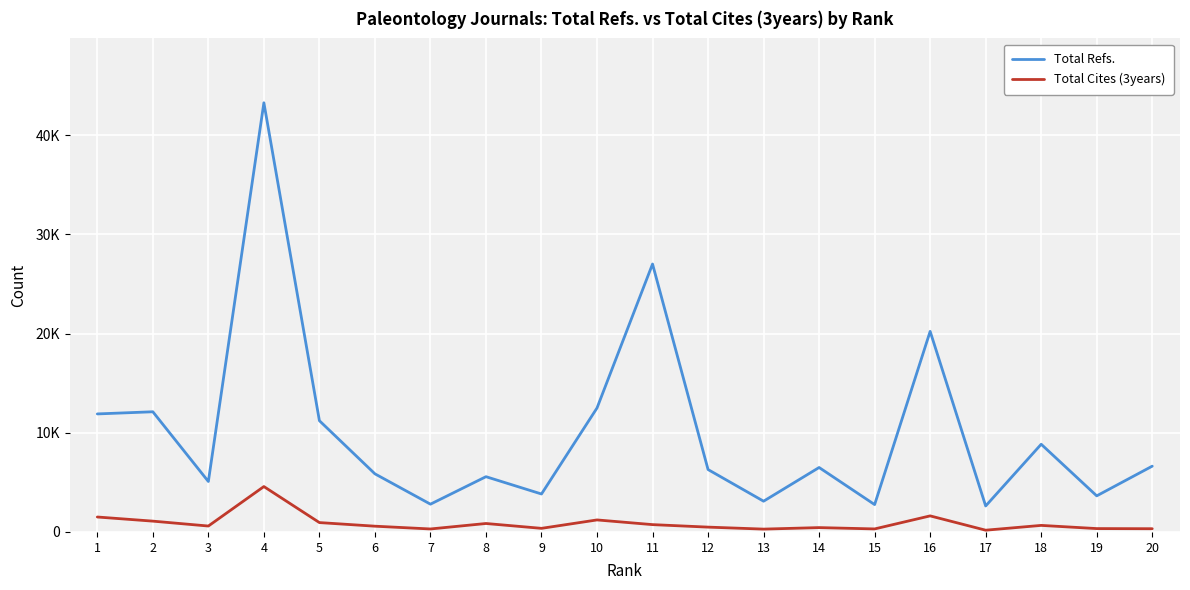

Reading left to right, transcribe all the data shown in this chart.

Total Refs.: 1=11896	2=12113	3=5086	4=43258	5=11213	6=5857	7=2799	8=5570	9=3825	10=12495	11=27005	12=6289	13=3099	14=6496	15=2758	16=20216	17=2618	18=8840	19=3638	20=6630
Total Cites (3years): 1=1506	2=1089	3=596	4=4575	5=944	6=580	7=300	8=851	9=363	10=1211	11=738	12=486	13=286	14=438	15=304	16=1619	17=176	18=660	19=339	20=325